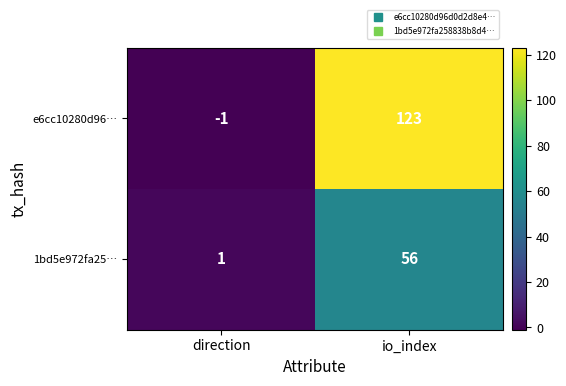

The 1bd5e972fa25… series shows 56 at io_index. True or false?

True